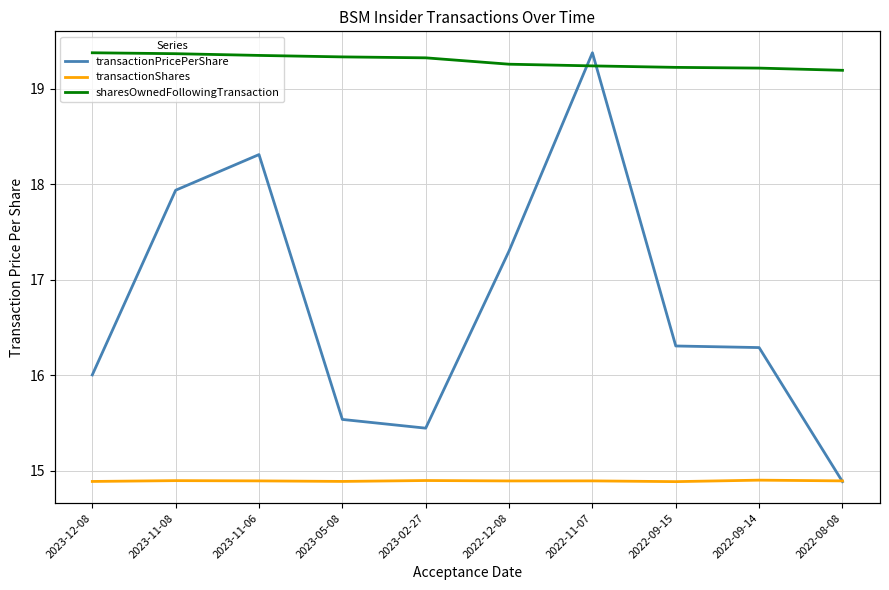

At which label does transactionPricePerShare first exceed 16?

2023-12-08